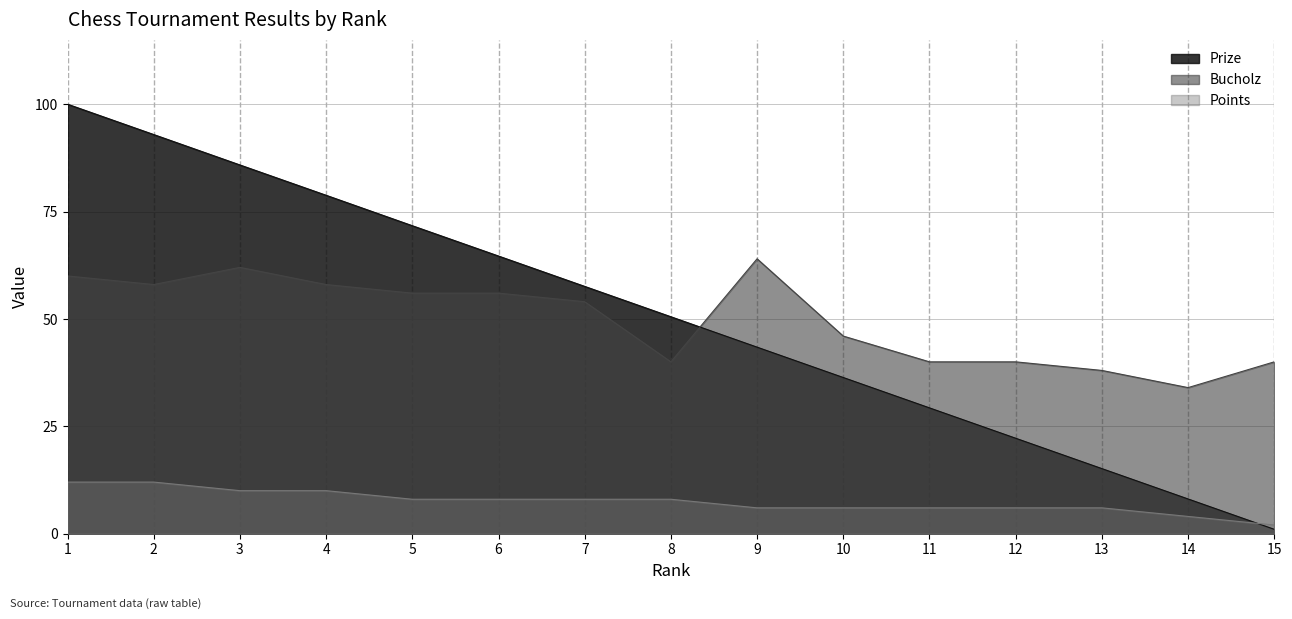

What is the sum of all Bucholz values?

746.0